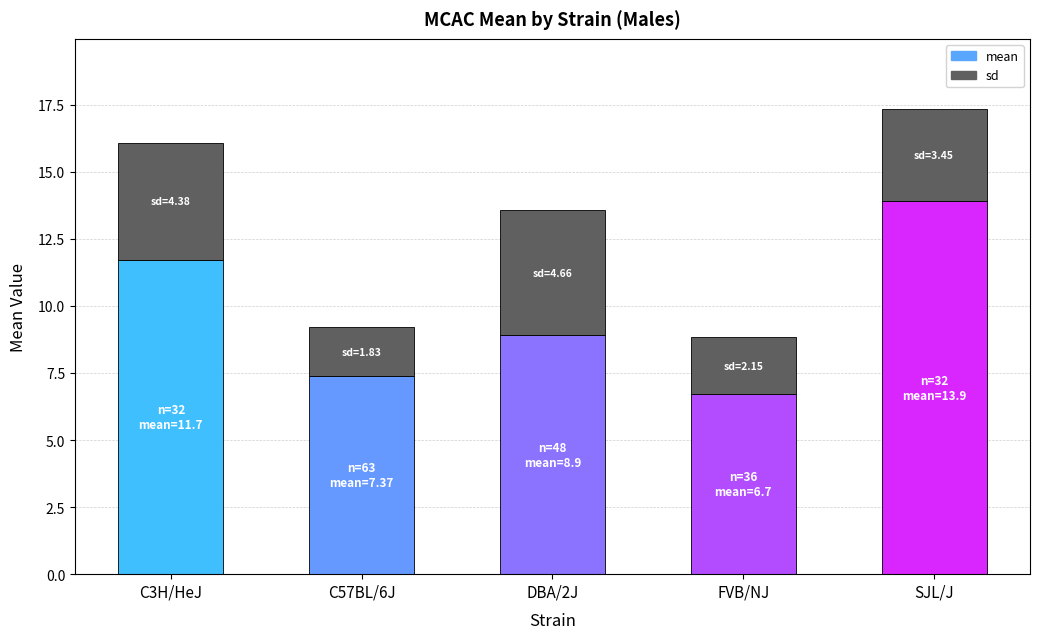

List the labels in order of mean value, largest first.

SJL/J, C3H/HeJ, DBA/2J, C57BL/6J, FVB/NJ